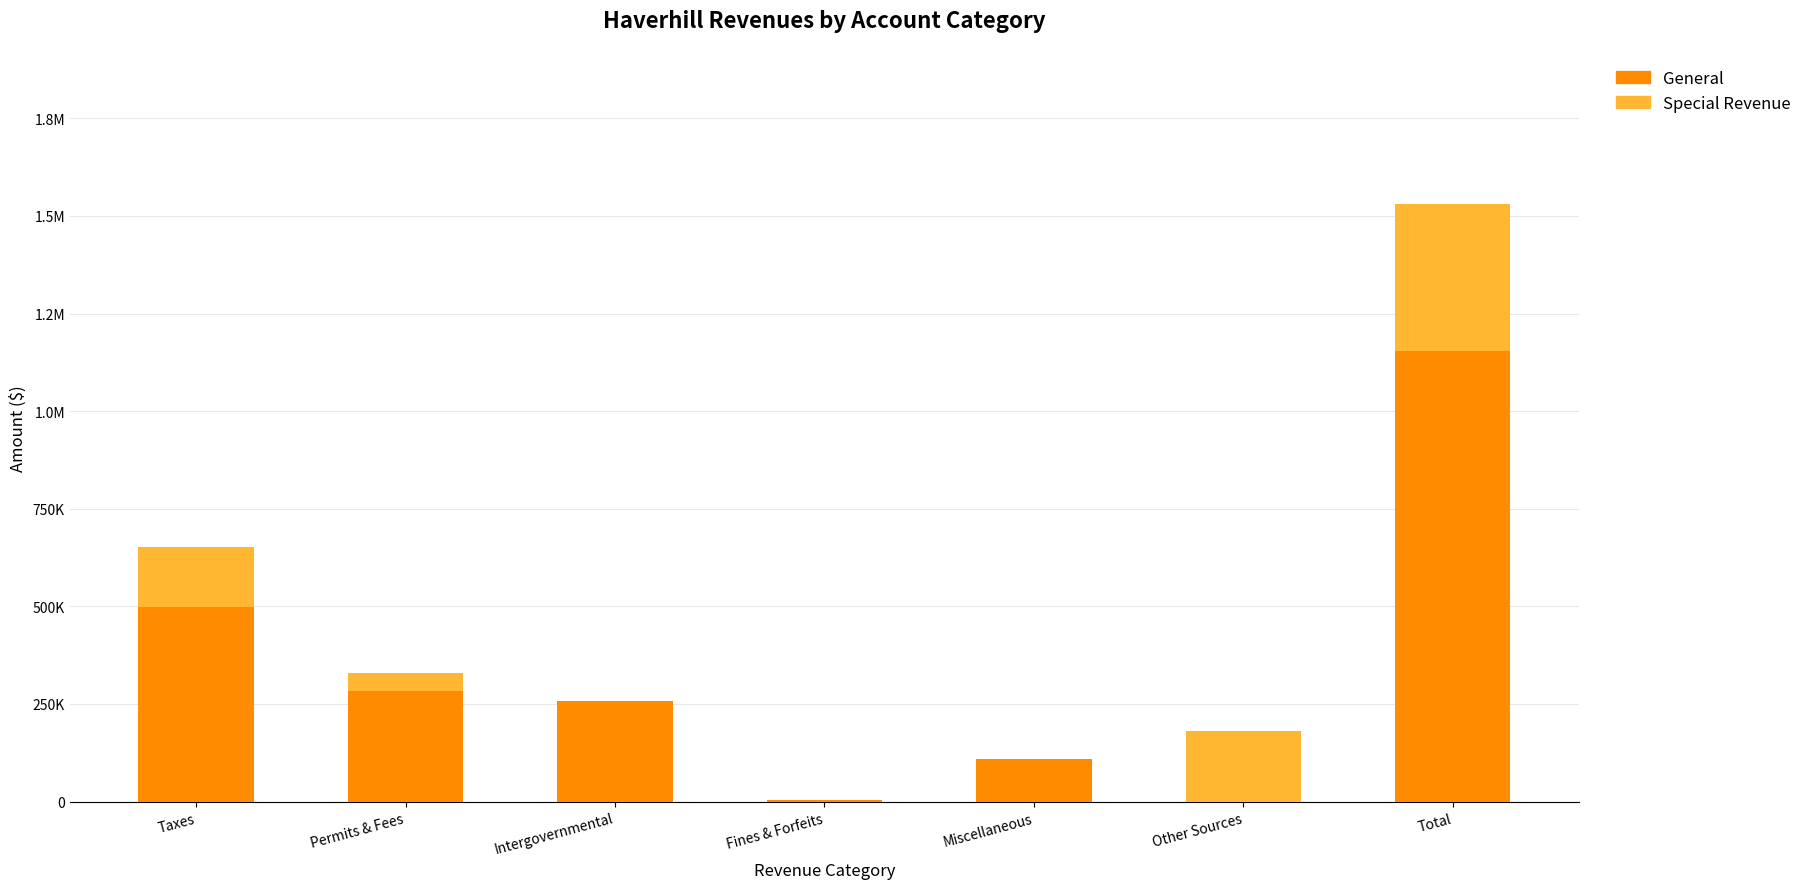

Are the bars horizontal?

No